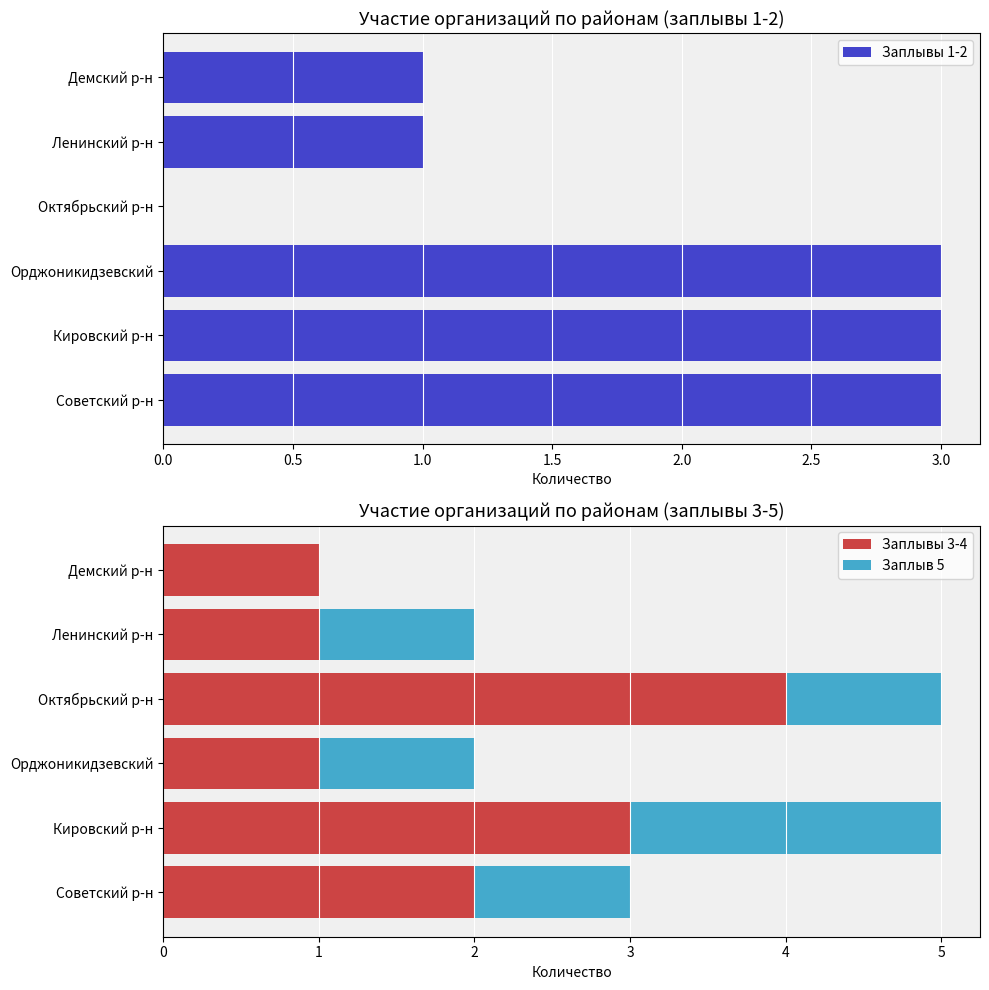

What are all the series names shown in the legend?

Заплывы 1-2, Заплывы 3-4, Заплыв 5